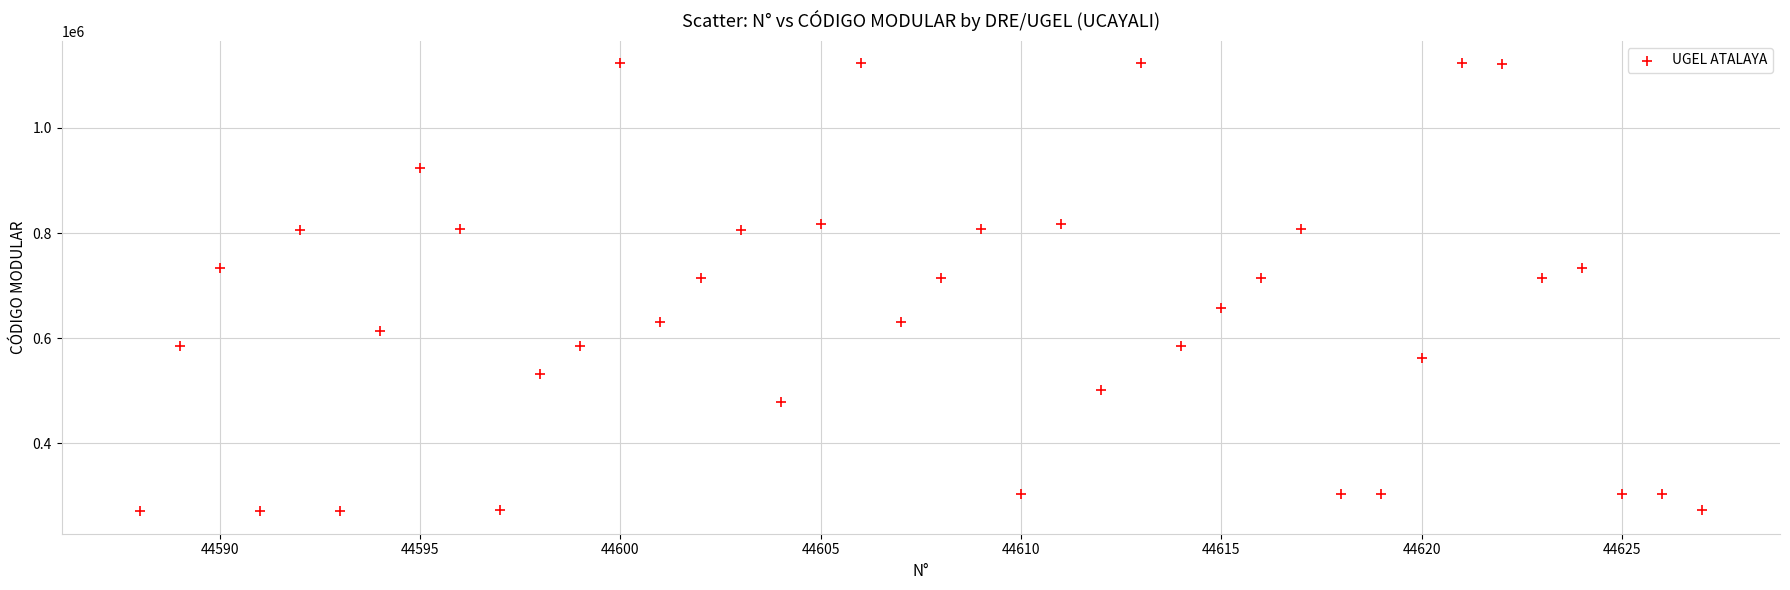

What is the range of X values (max minus min)?

39